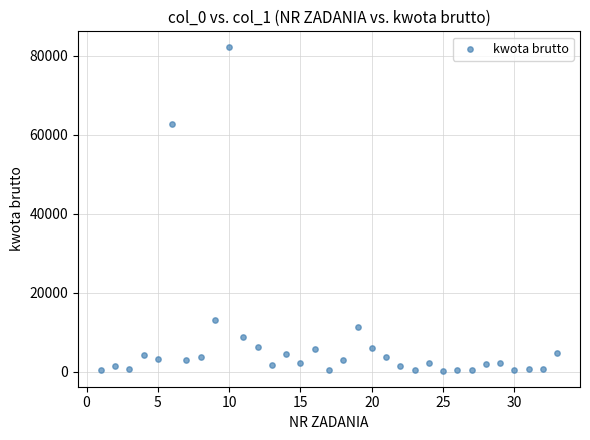

What is the range of Y values (max minus min)?

81840.0